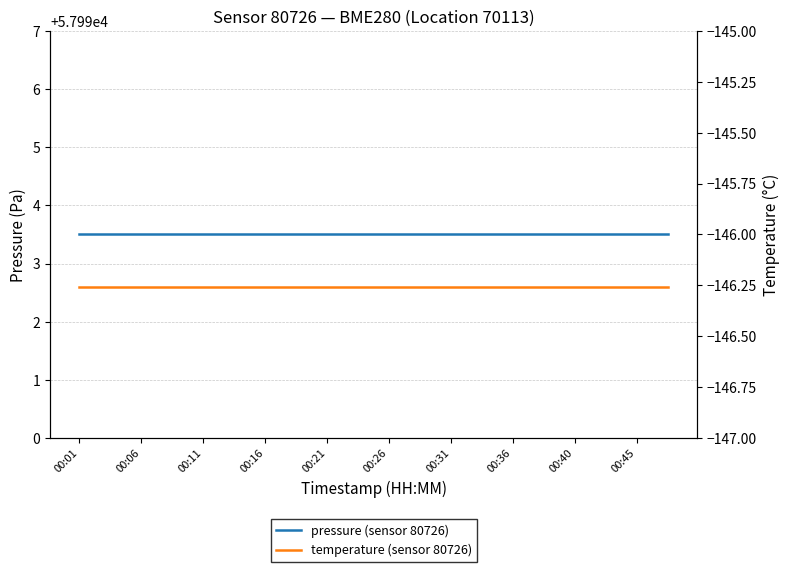

What is the label of the 14th point from the left?

13